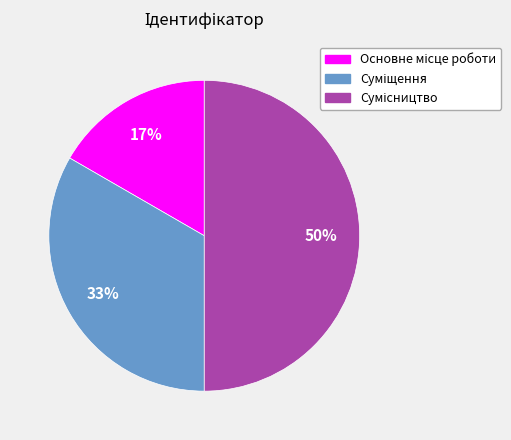

To the nearest percent, what is the average slice percentage?

33%